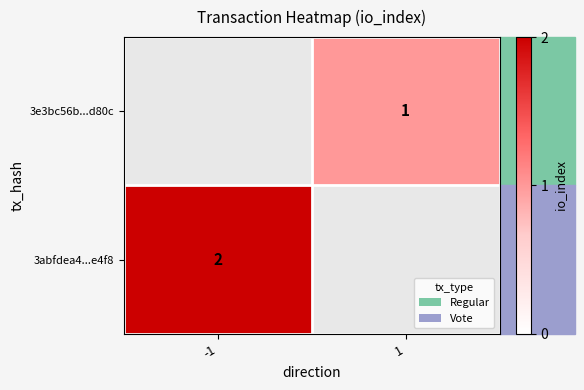

True or false: 3abfdea4...e4f8 has a value of 2 at -1.

True